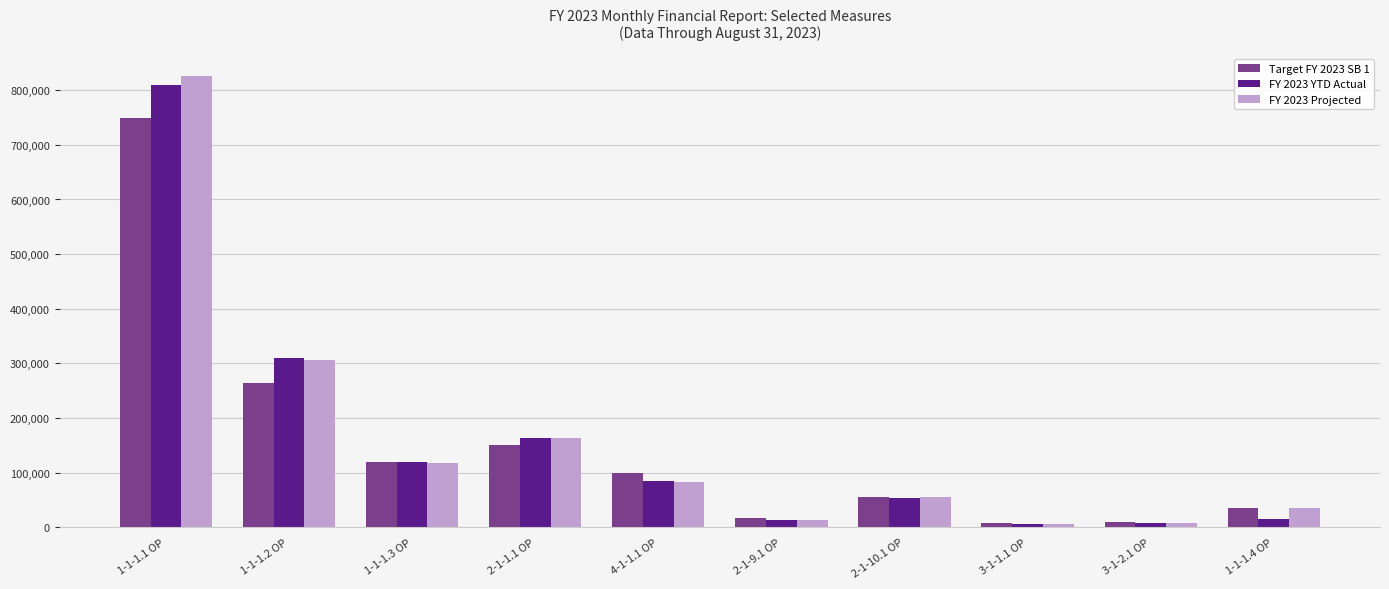

Is the value of FY 2023 Projected at 2-1-10.1 OP greater than the value of Target FY 2023 SB 1 at 1-1-1.1 OP?

No